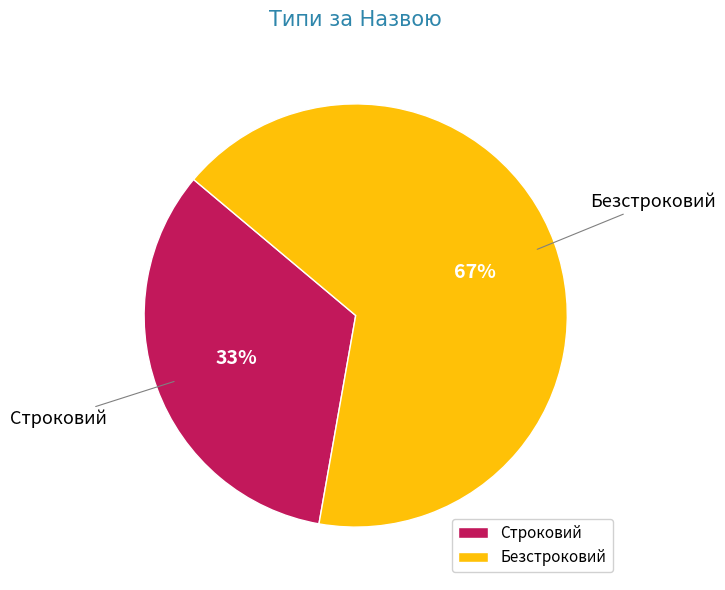

True or false: Строковий accounts for 33% of the total.

True